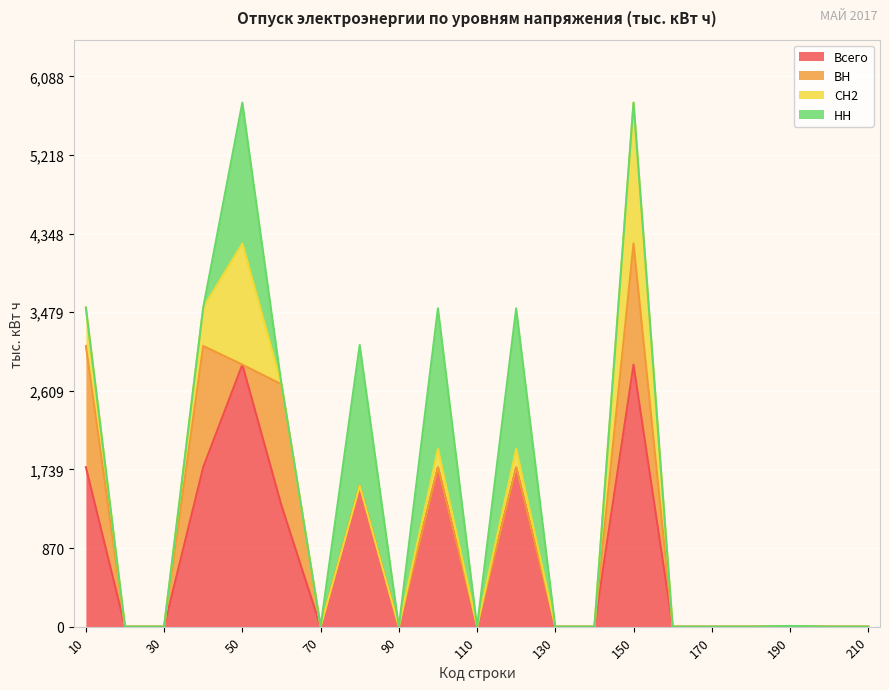

How many intersections are there between НН and СН2?

1